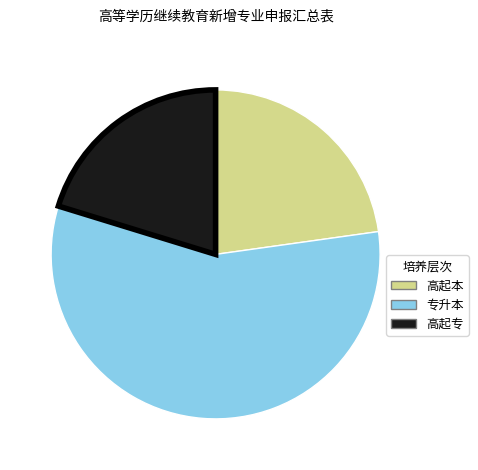

Does any single category account for the majority?

Yes